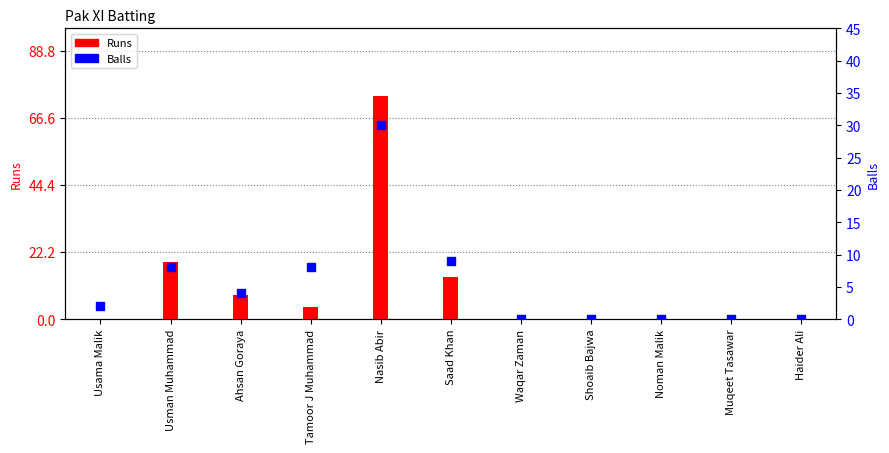

Which series has the largest Y range (max minus min)?

Runs